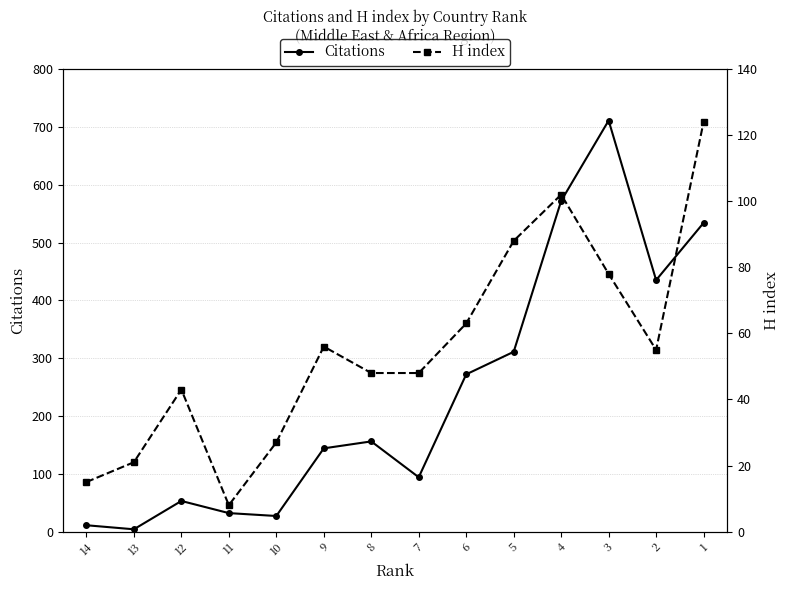

Rank the series by their maximum value, from lowest to highest.

H index, Citations